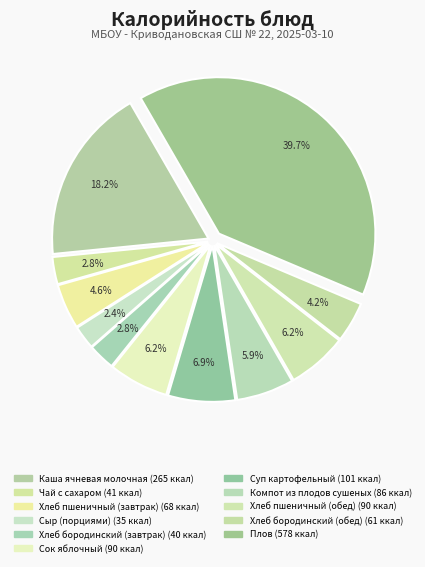

Rank the categories by value from lowest to highest.

Сыр (порциями), Хлеб бородинский (завтрак), Чай с сахаром, Хлеб бородинский (обед), Хлеб пшеничный (завтрак), Компот из плодов сушеных, Сок яблочный, Хлеб пшеничный (обед), Суп картофельный, Каша ячневая молочная, Плов